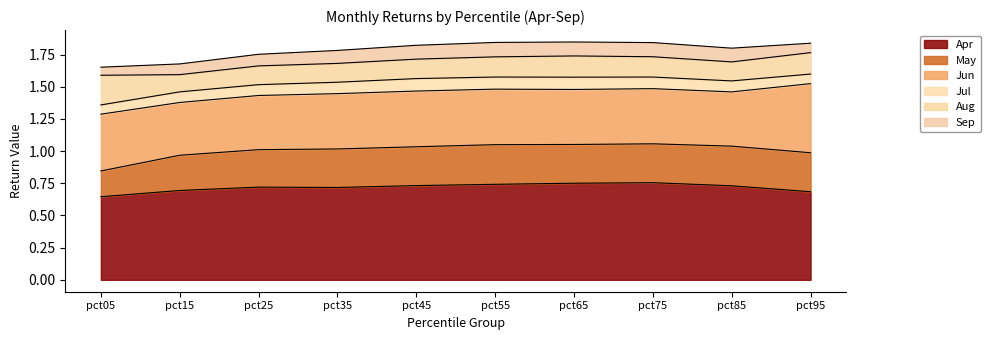

What is the average value of the Jun series?

0.4